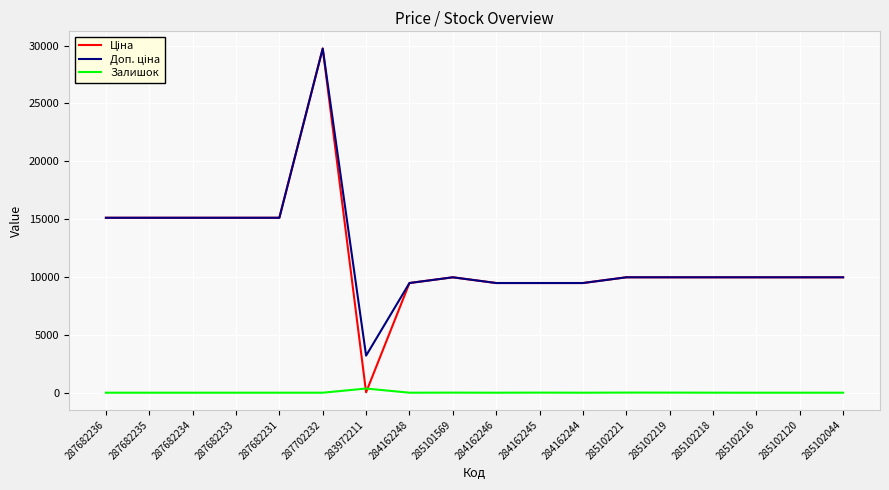

Count the number of categories in the chart.

18